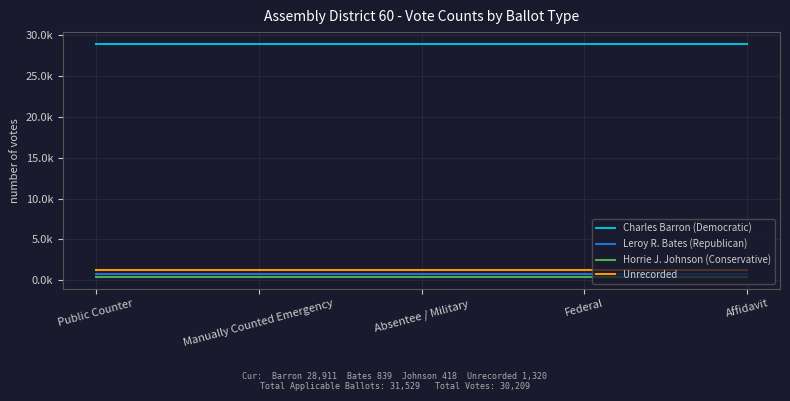

True or false: Unrecorded has a value of 1320 at Affidavit.

True